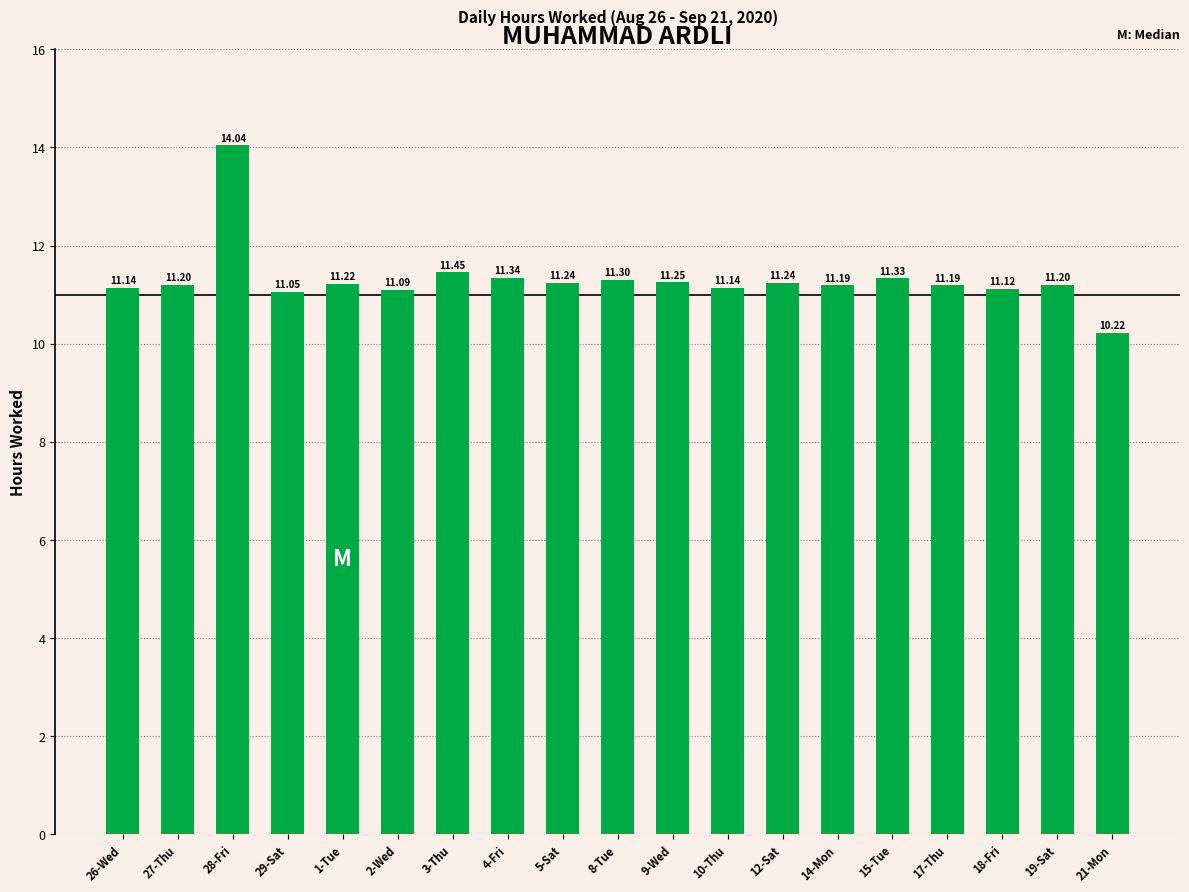

Approximately how many times larger is the value at 26-Wed compared to 18-Fri?

1.0